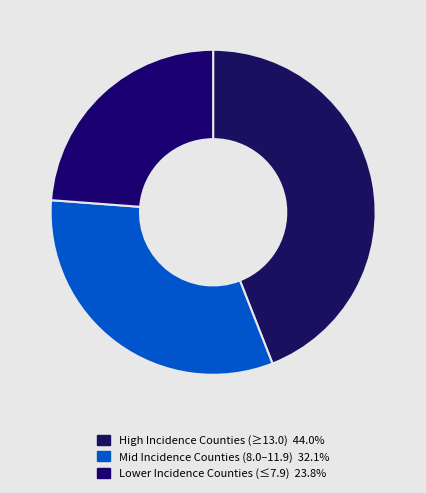

How many slices are in this pie chart?

3